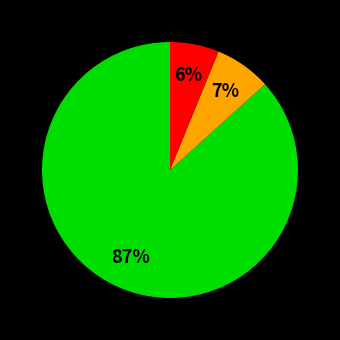

Is there any slice that represents more than half of the pie?

Yes